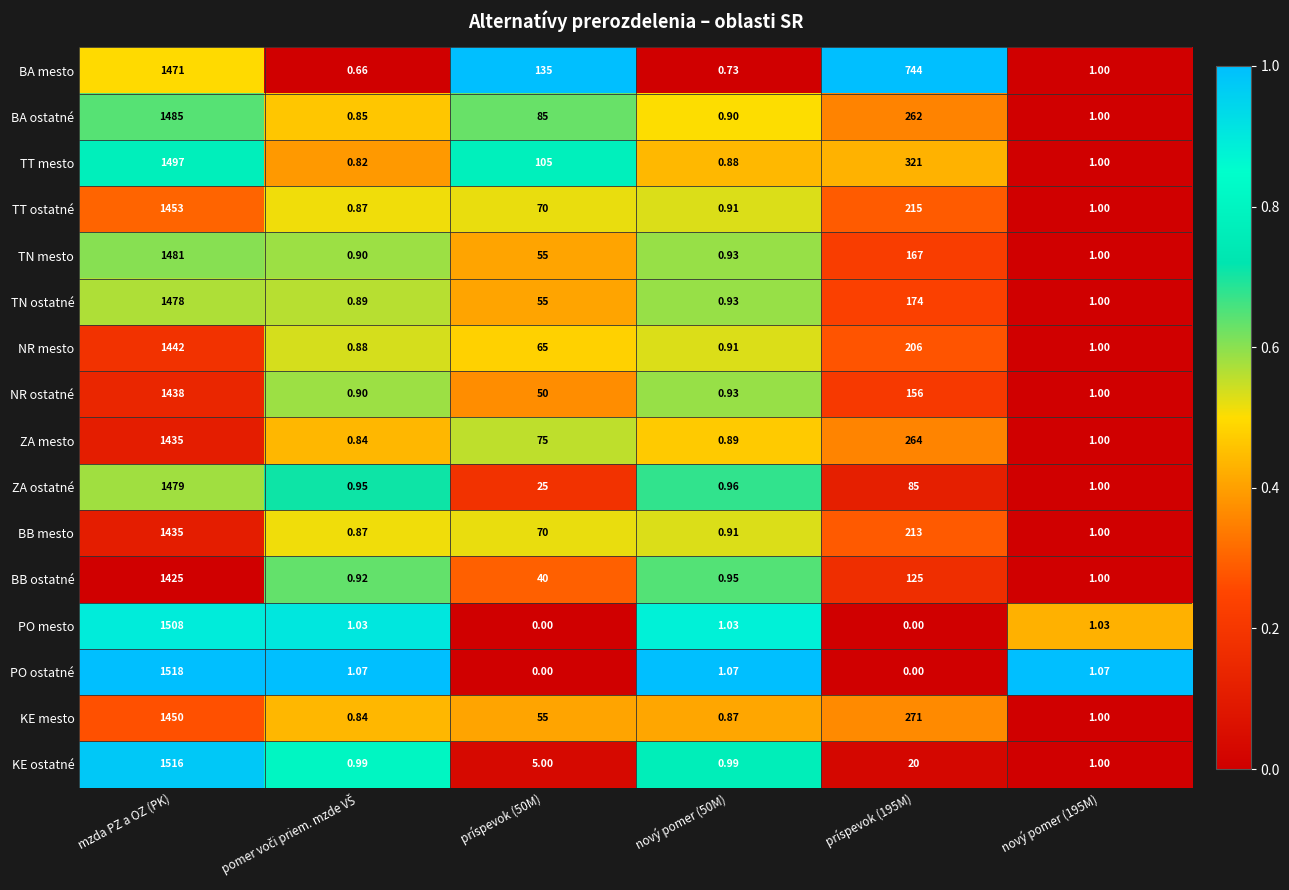

At which label does TT ostatné first exceed 70?

mzda PZ a OZ (PK)